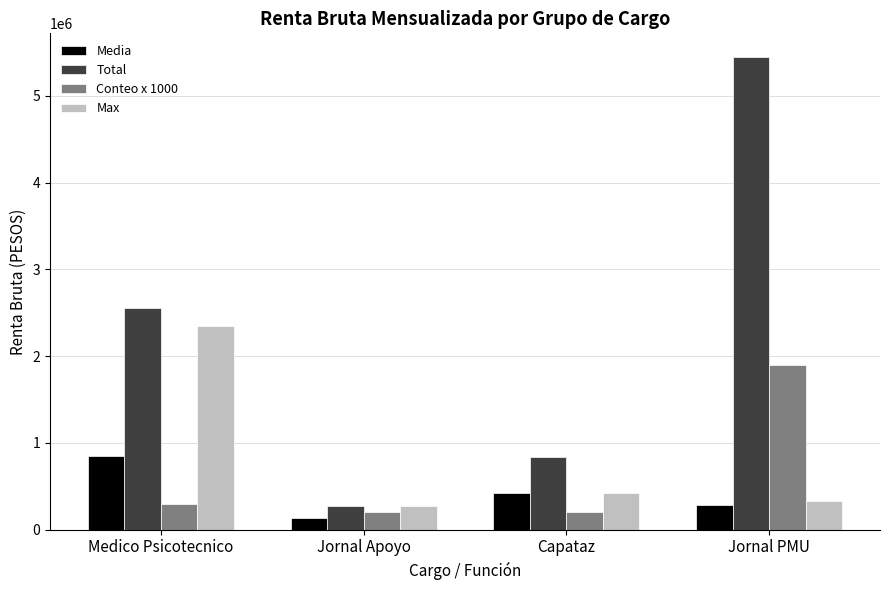

Rank the series by their maximum value, from highest to lowest.

Total, Max, Conteo x 1000, Media